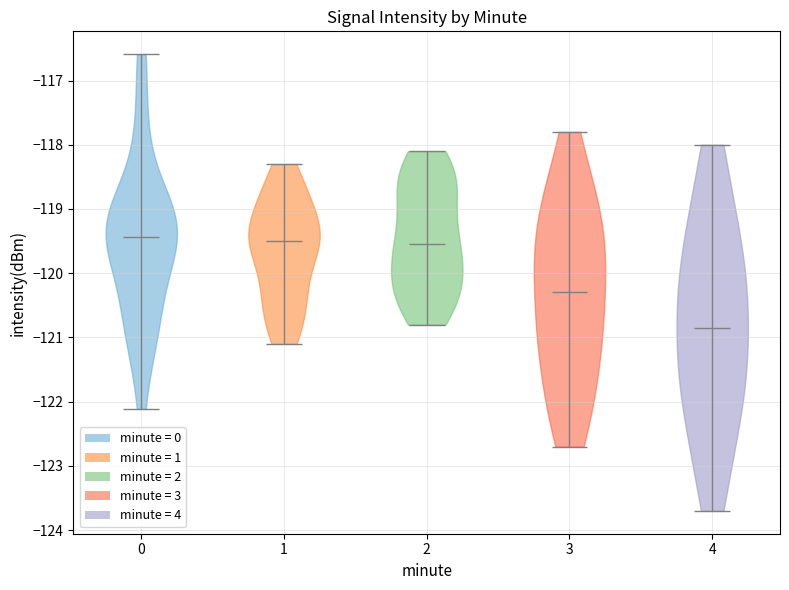

Where does the median line of the violin at x = 4 sit on the y-axis? The values are not printed on the chart, so give them approximately, as read against the axis.

-120.8